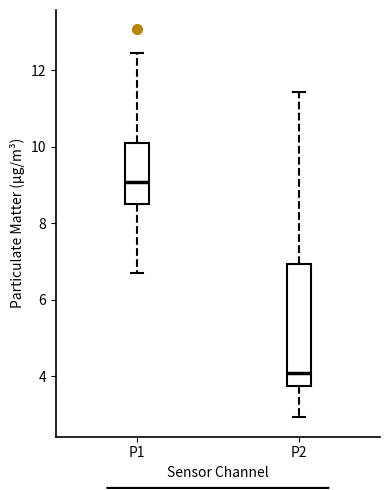

Where does the median line of the box for P2 sit on the y-axis? The values are not printed on the chart, so give them approximately, as read against the axis.

4.0